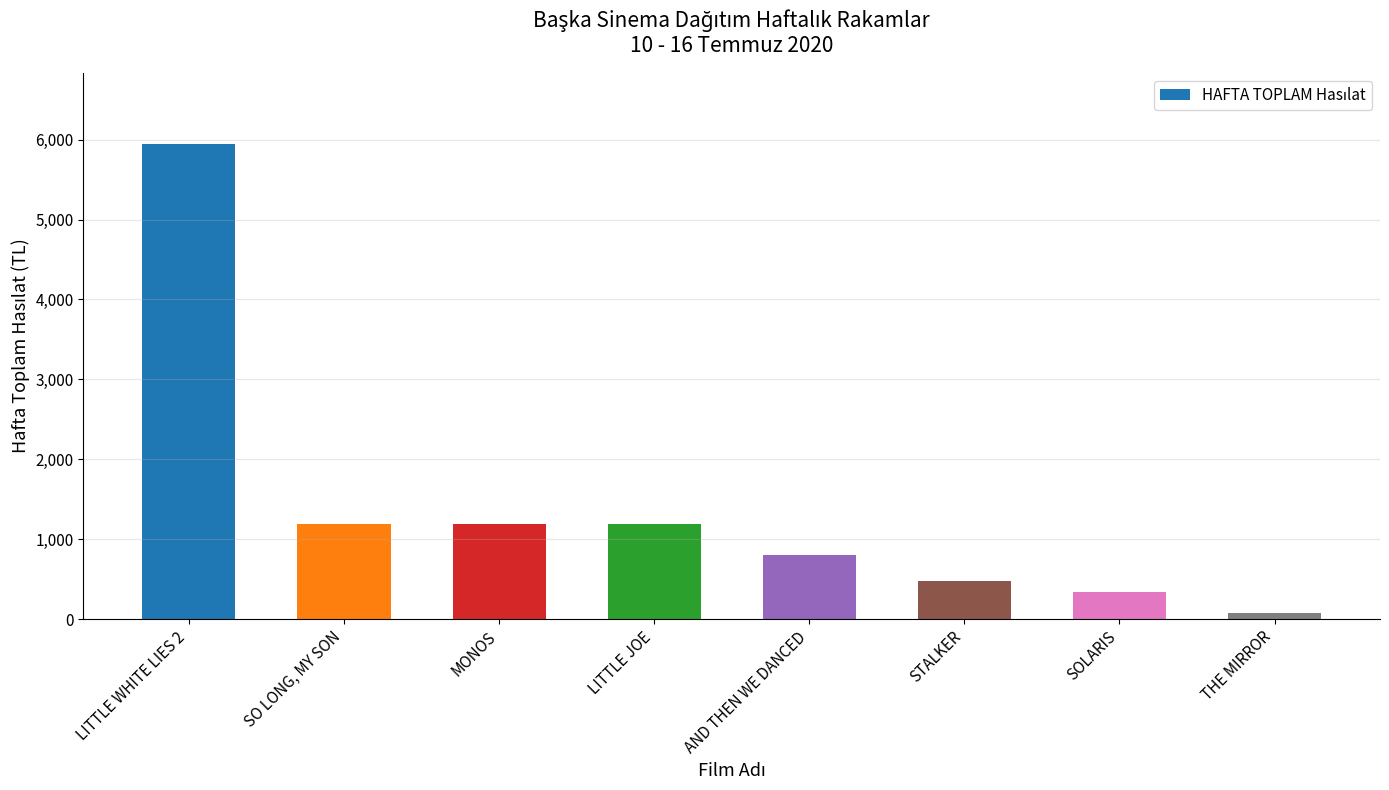

Which category has the highest value across all series?

LITTLE WHITE LIES 2